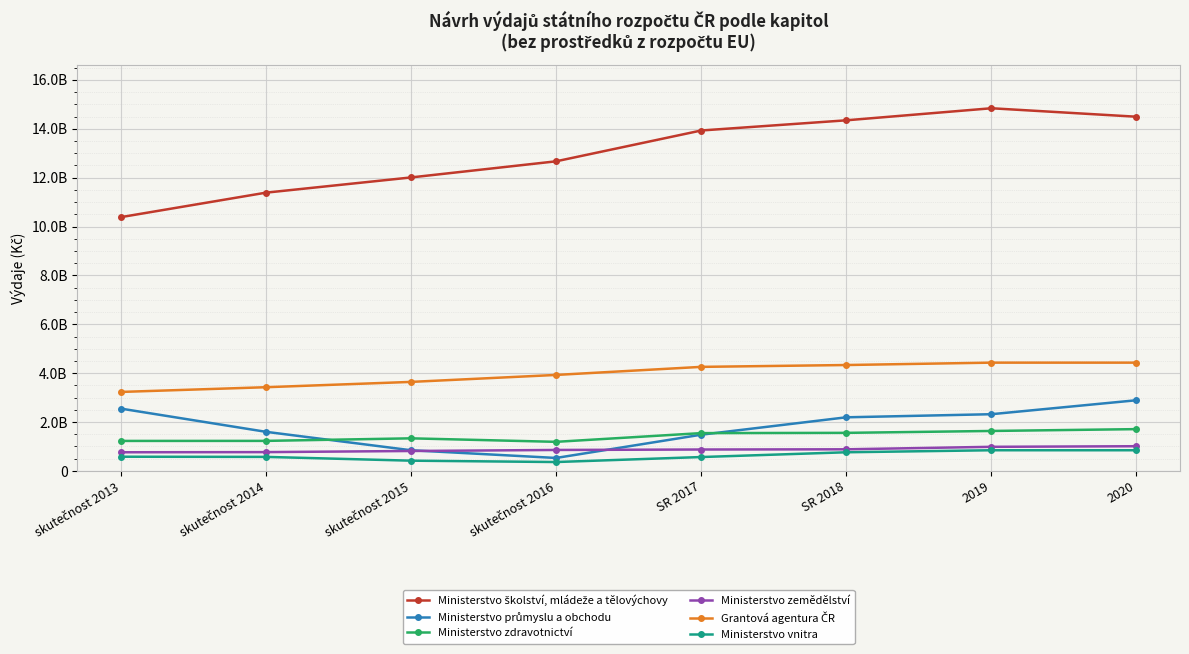

Which series has the largest total across all categories?

Ministerstvo školství, mládeže a tělovýchovy